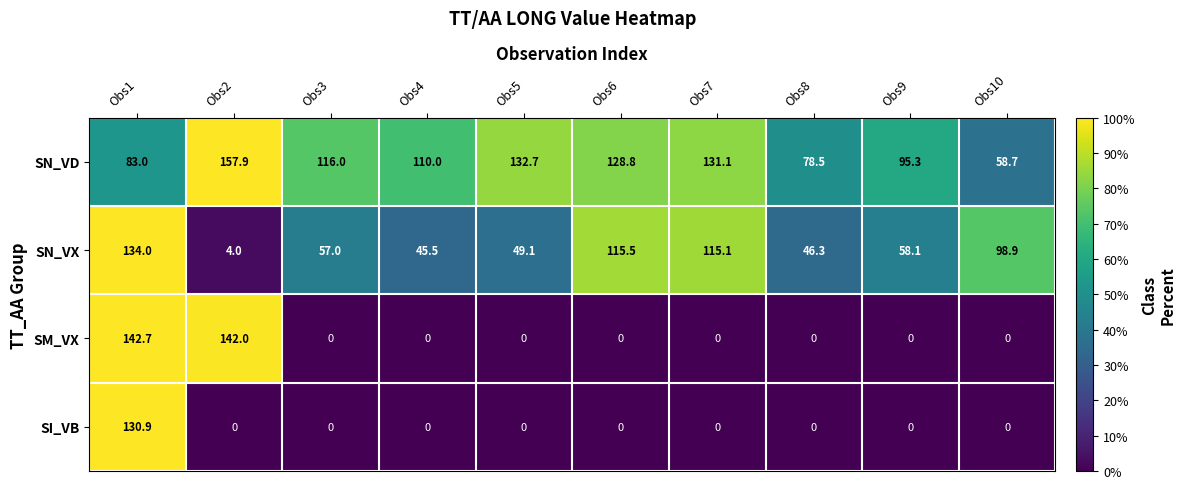

How many series are shown in this chart?

4